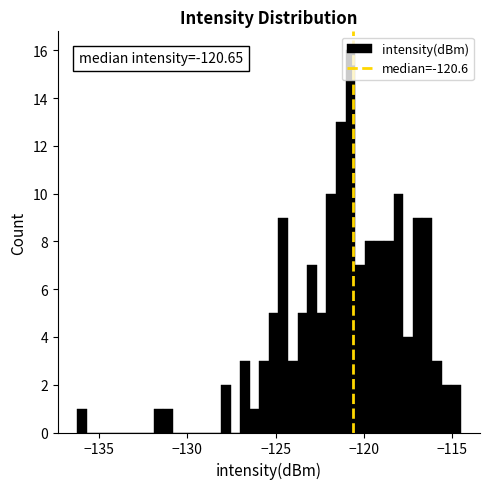

Around what value on the x-axis is the tallest bar? Give the approximate position of its centre, as read against the axis.

-121.0